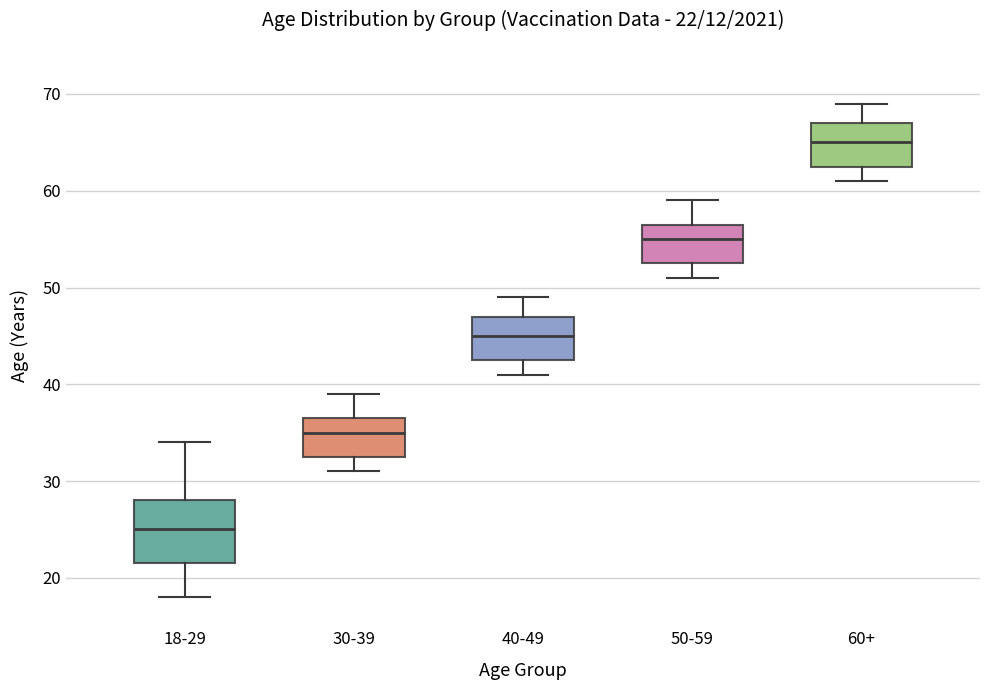

Which box has the highest median line?

60+